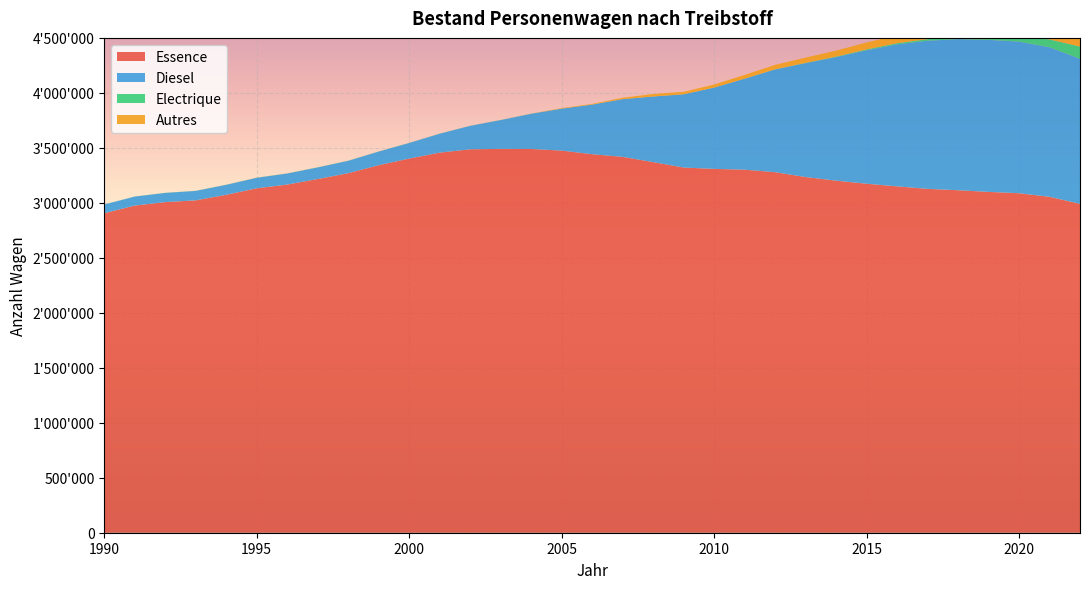

Reading left to right, extract all data points from this chart.

Essence: 1990=2905762	1991=2975154	1992=3006666	1993=3022762	1994=3073062	1995=3132238	1996=3166299	1997=3216484	1998=3269402	1999=3342265	2000=3402309	2001=3456468	2002=3486757	2003=3490699	2004=3489925	2005=3475004	2006=3442302	2007=3418081	2008=3370326	2009=3320810	2010=3308634	2011=3301501	2012=3278675	2013=3234560	2014=3201710	2015=3173806	2016=3149902	2017=3127023	2018=3114726	2019=3099442	2020=3087390	2021=3054773	2022=2991092
Diesel: 1990=79129	1991=81883	1992=83640	1993=85703	1994=90747	1995=95585	1996=100412	1997=105718	1998=112736	1999=123969	2000=141863	2001=172097	2002=213184	2003=261987	2004=319905	2005=381189	2006=450992	2007=524614	2008=596480	2009=666089	2010=739112	2011=827094	2012=934084	2013=1035843	2014=1123676	2015=1214075	2016=1291500	2017=1346938	2018=1374246	2019=1382645	2020=1379077	2021=1360111	2022=1319337
Electrique: 1990=409	1991=671	1992=771	1993=774	1994=775	1995=770	1996=759	1997=753	1998=746	1999=724	2000=754	2001=690	2002=676	2003=651	2004=625	2005=592	2006=562	2007=528	2008=517	2009=512	2010=665	2011=1044	2012=1758	2013=2683	2014=4439	2015=7531	2016=10724	2017=14539	2018=19181	2019=28716	2020=43396	2021=71697	2022=110751
Autres: 1990=97	1991=90	1992=151	1993=284	1994=458	1995=583	1996=623	1997=500	1998=423	1999=353	2000=321	2001=458	2002=334	2003=553	2004=896	2005=4657	2006=6158	2007=12564	2008=22488	2009=22191	2010=27414	2011=33364	2012=40208	2013=47799	2014=54665	2015=62657	2016=71903	2017=82323	2018=94535	2019=113149	2020=148472	2021=222785	2022=300100